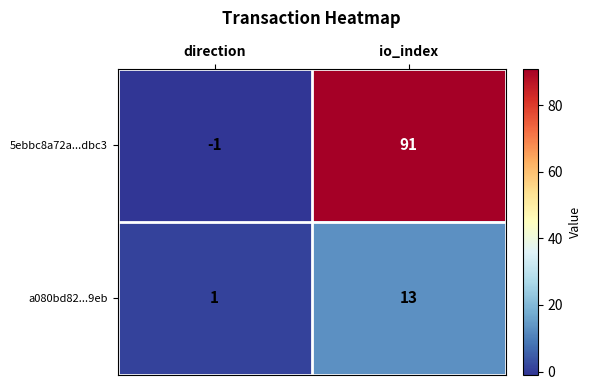

At how many categories does at least one series exceed 28?

1